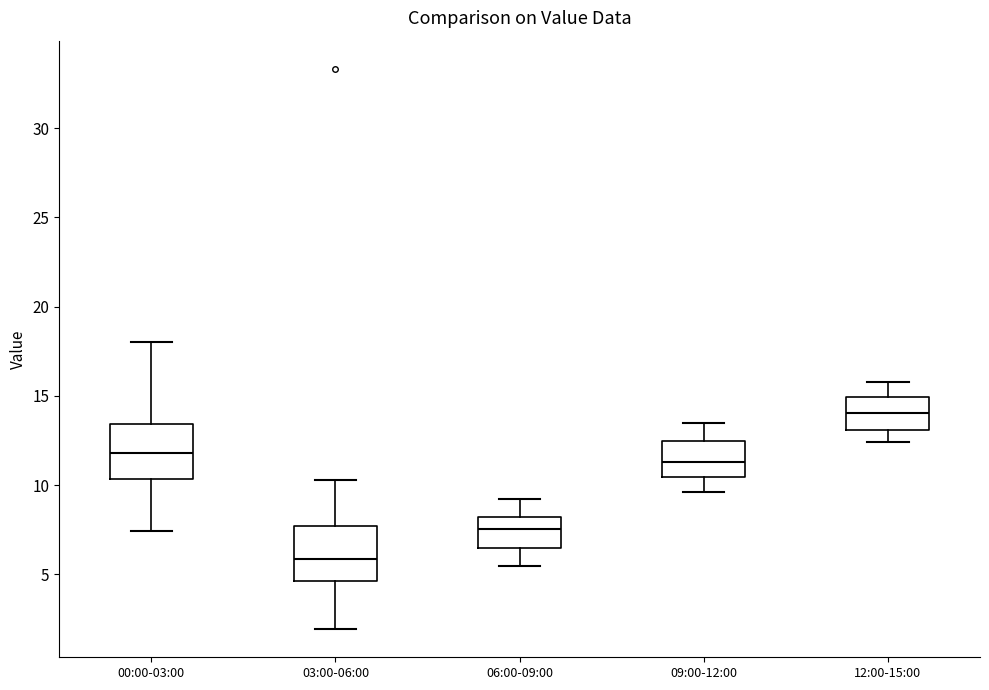

Reading left to right, transcribe this box plot: for each box, give where its median line is, the range the box spans, and where its two whiskers end, as read against the y-axis. The values are not printed on the chart, so give them approximately, as read against the axis.

00:00-03:00: median 12.0, box 10.5 to 13.5, whiskers 7.5 to 18.0
03:00-06:00: median 6.0, box 4.5 to 7.5, whiskers 2.0 to 10.5
06:00-09:00: median 7.5, box 6.5 to 8.0, whiskers 5.5 to 9.0
09:00-12:00: median 11.5, box 10.5 to 12.5, whiskers 9.5 to 13.5
12:00-15:00: median 14.0, box 13.0 to 15.0, whiskers 12.5 to 16.0